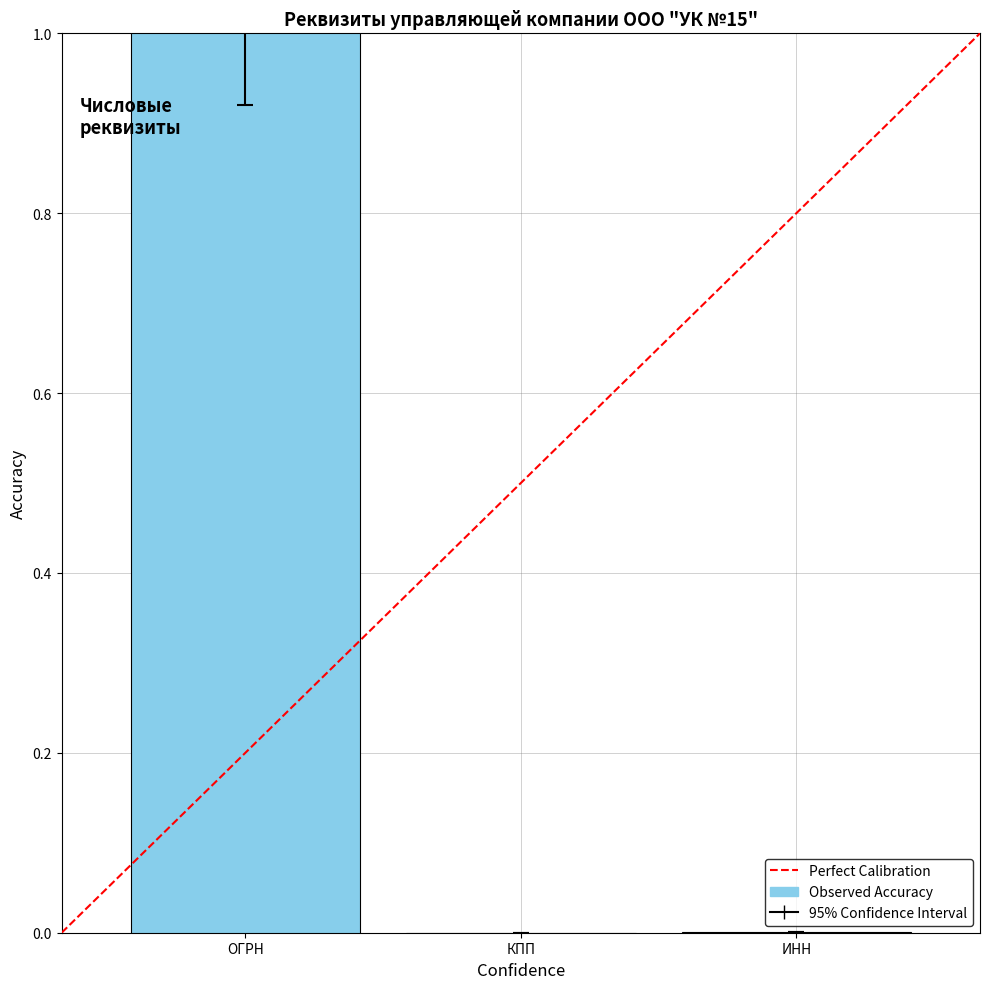

Which category has the highest value across all series?

ОГРН